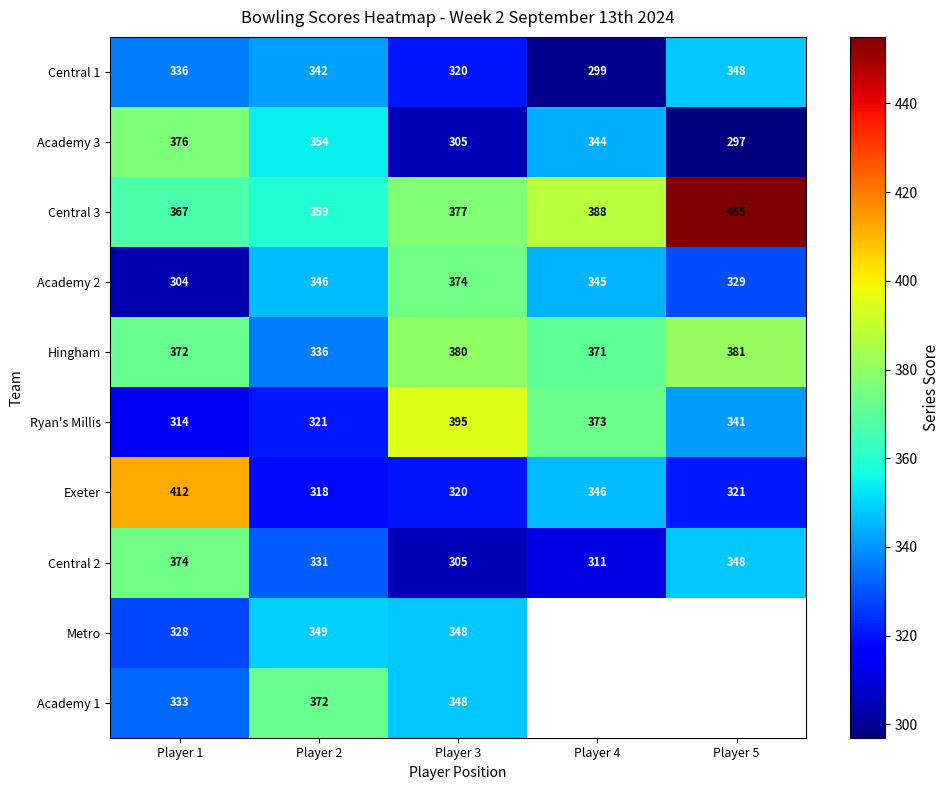

Where does the Central 2 series first go above 331?

Player 1